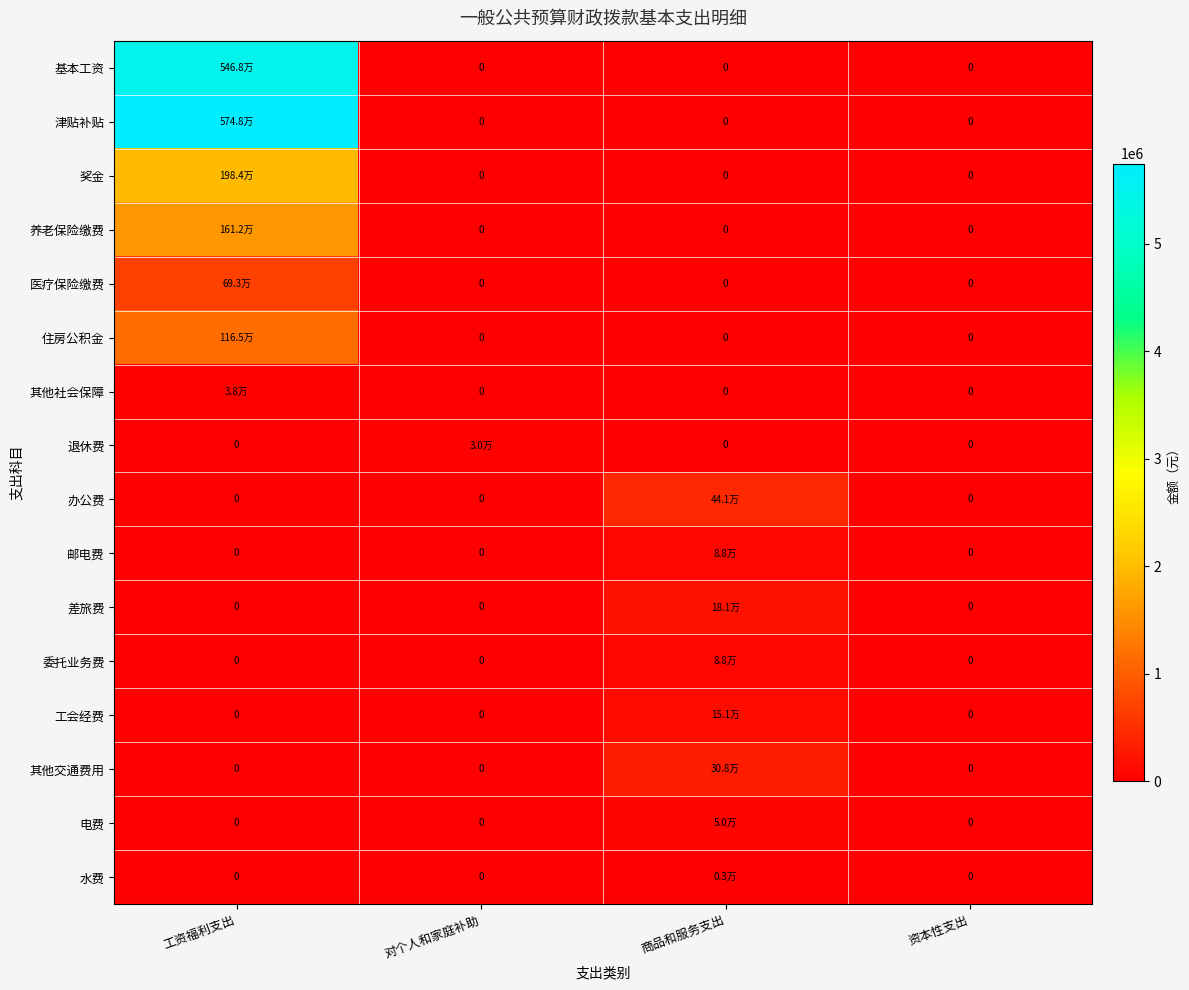

True or false: 医疗保险缴费 has a value of 1008546.1 at 工资福利支出.

False